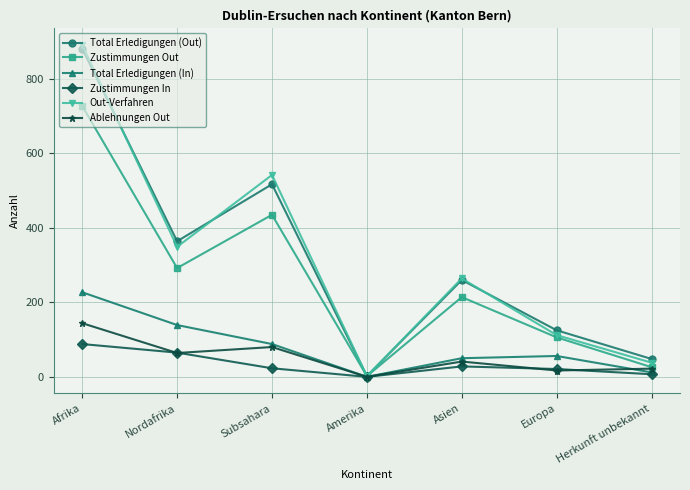

What is the maximum value for Zustimmungen Out?

727